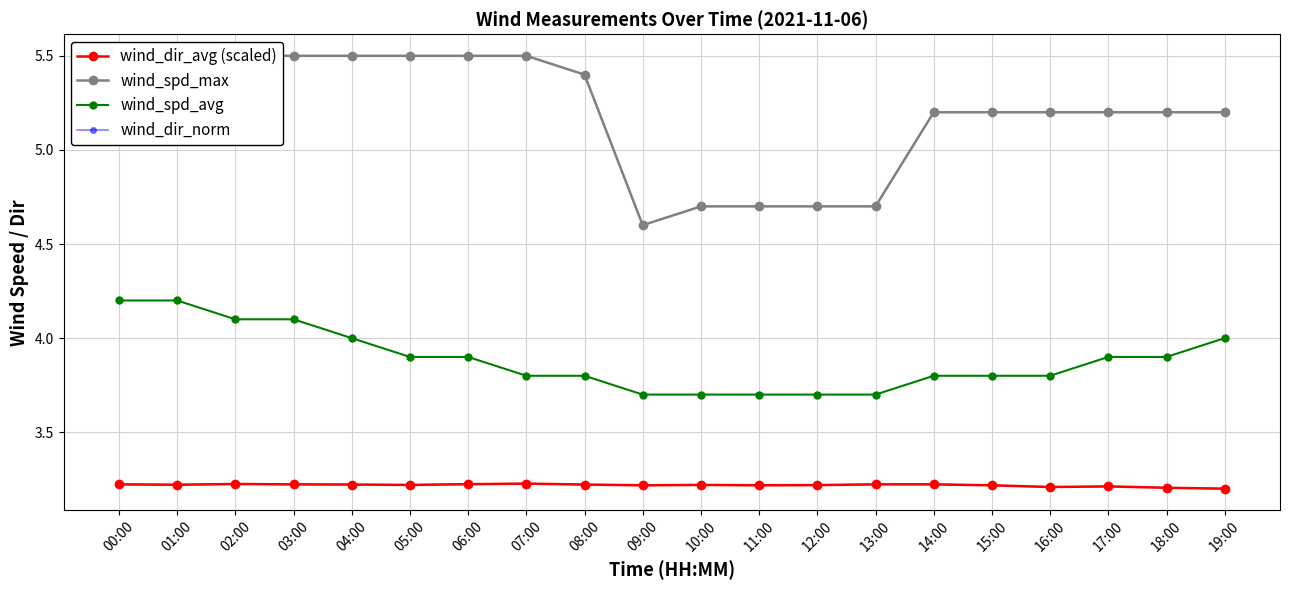

Which series has the largest total across all categories?

wind_spd_max